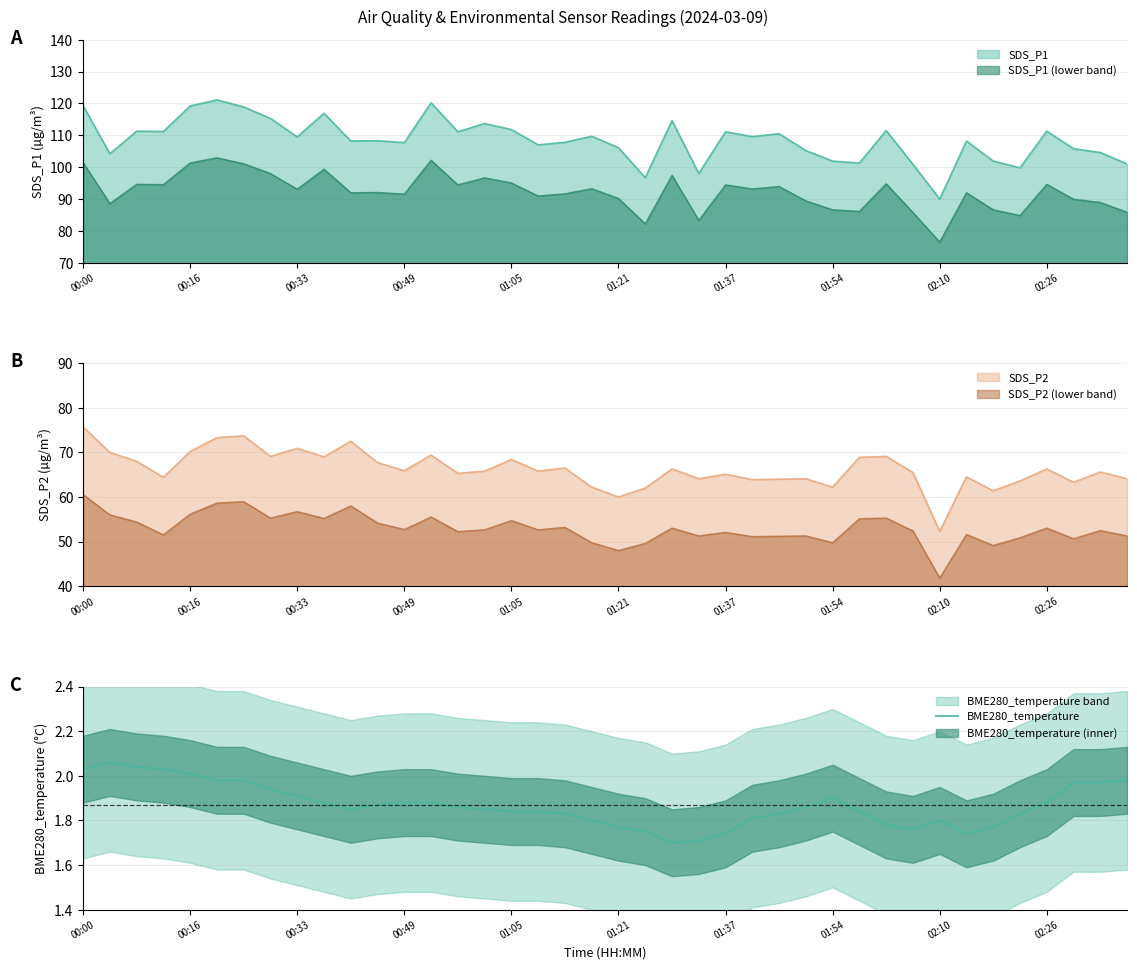

The SDS_P1 (lower band) series shows 94.6 at 02:26. True or false?

True